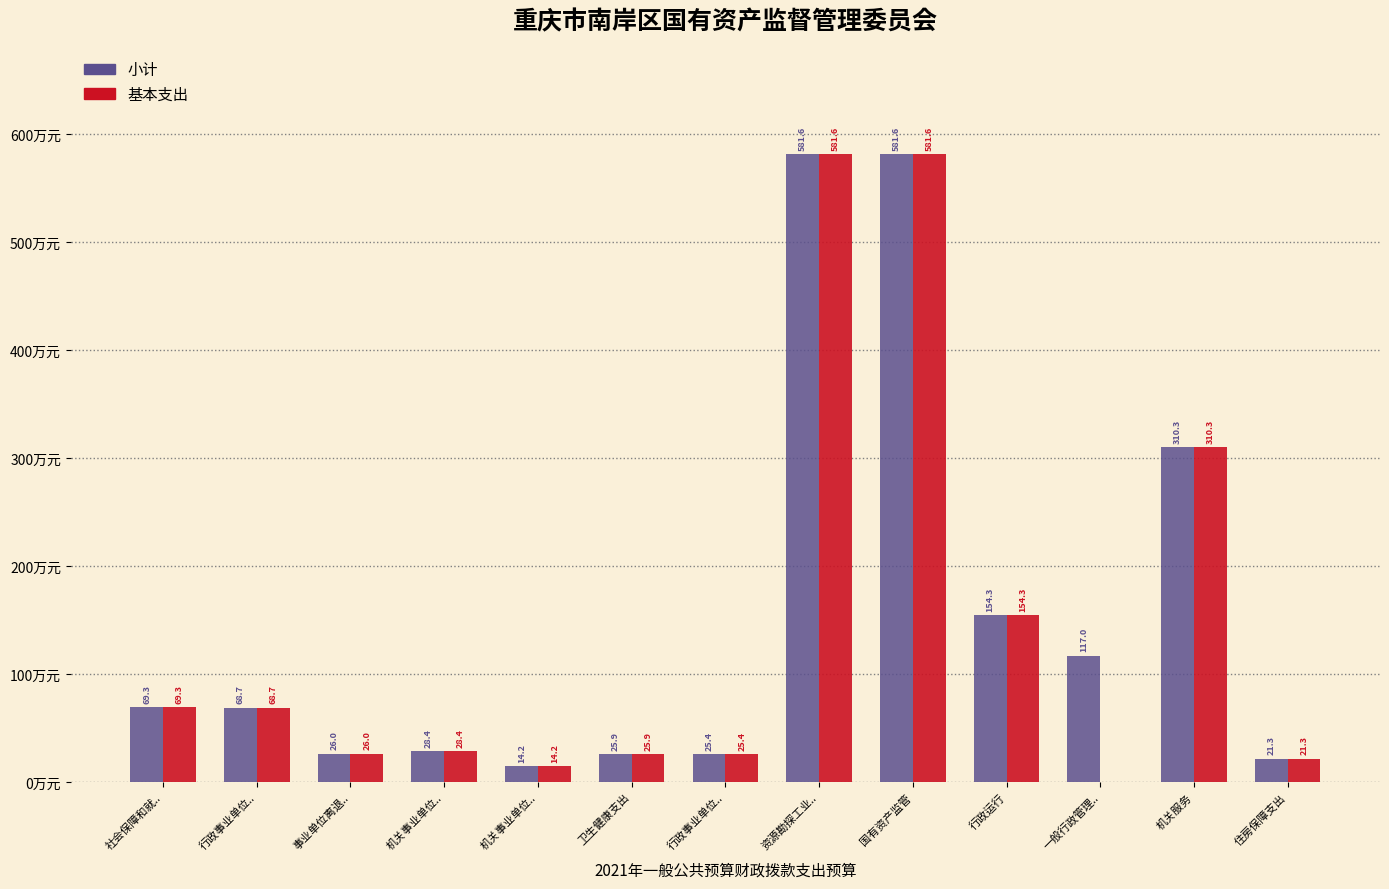

What are all the series names shown in the legend?

小计, 基本支出